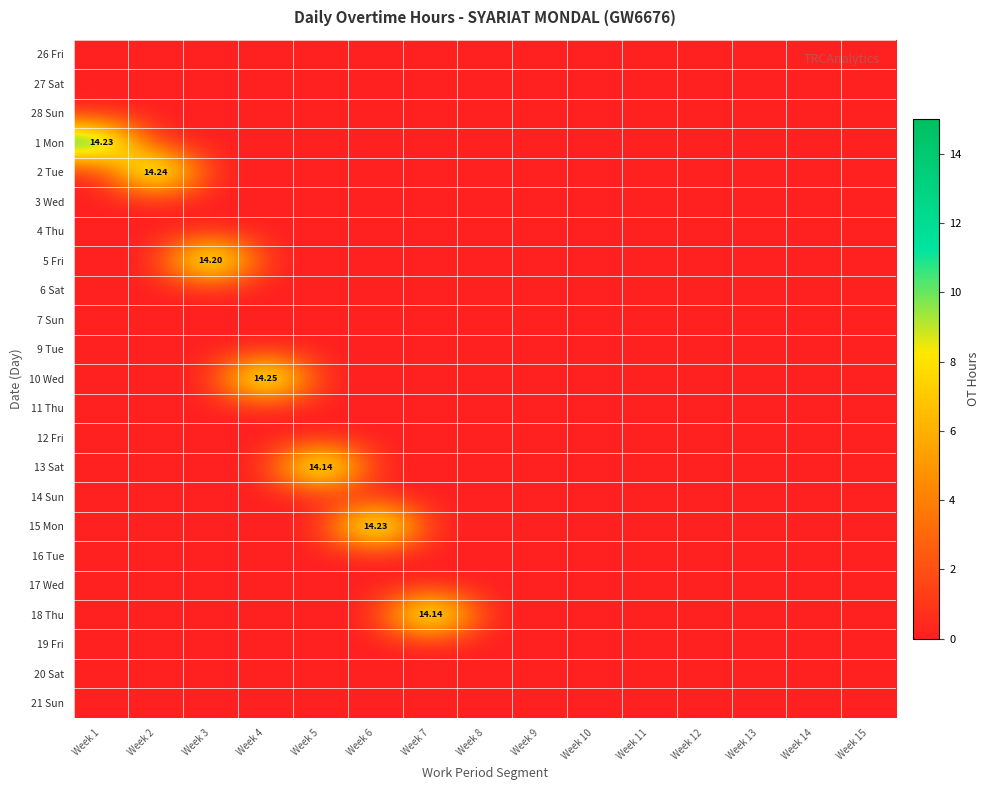

Is the value of 5 Fri at Week 6 greater than the value of 12 Fri at Week 4?

No